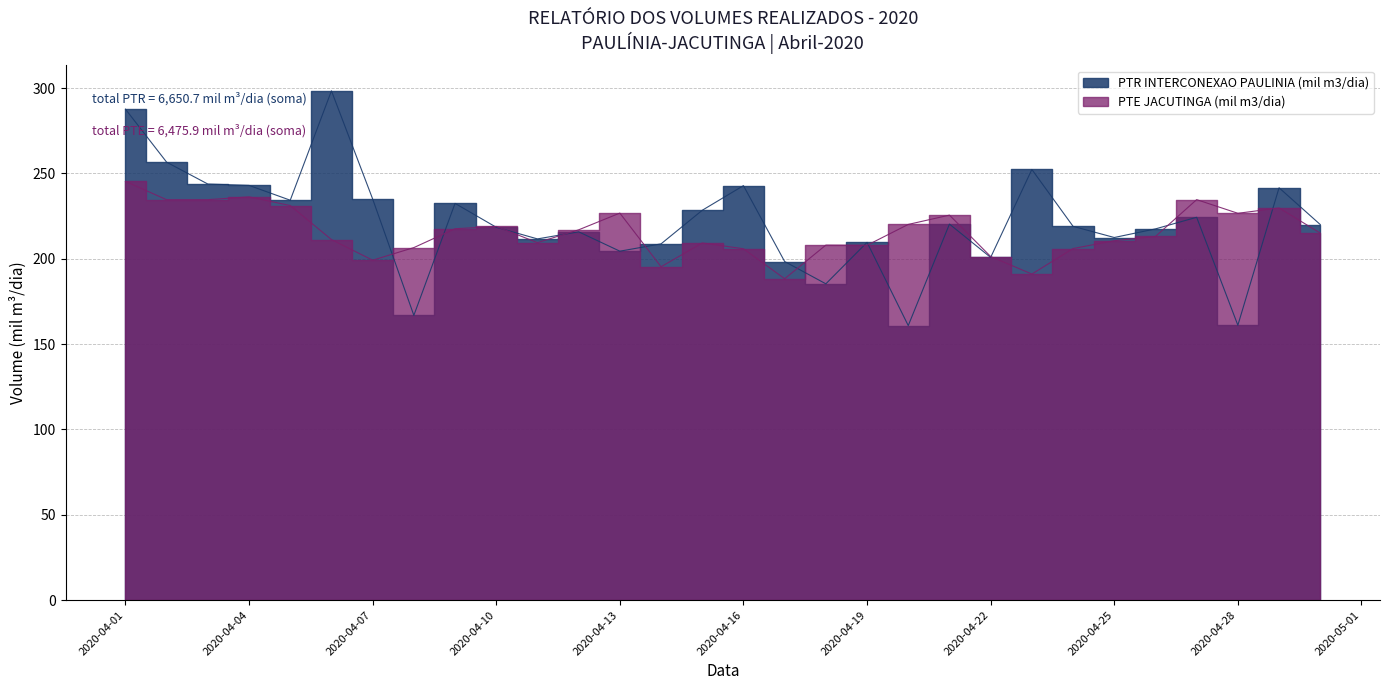

Which series changed the most between 2020-04-13 and 2020-04-16?

PTR INTERCONEXAO PAULINIA (mil m3/dia)